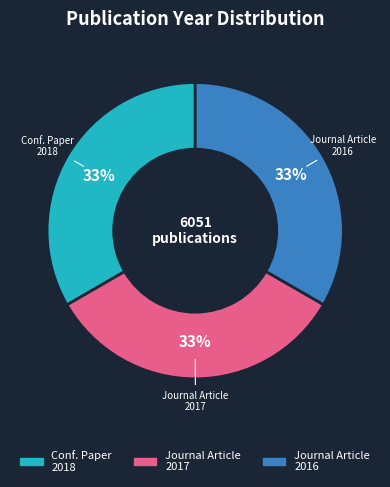

To the nearest percent, what percentage of the pie is Journal Article 2017?

33%